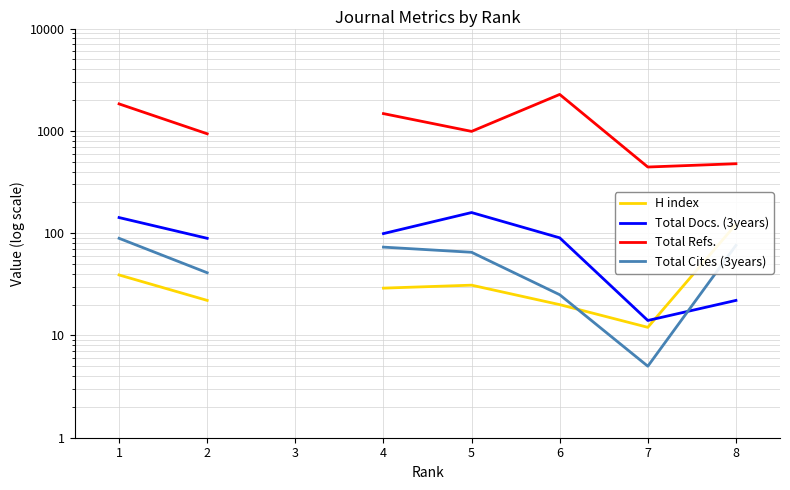

At which category does H index reach its first local valley?

7